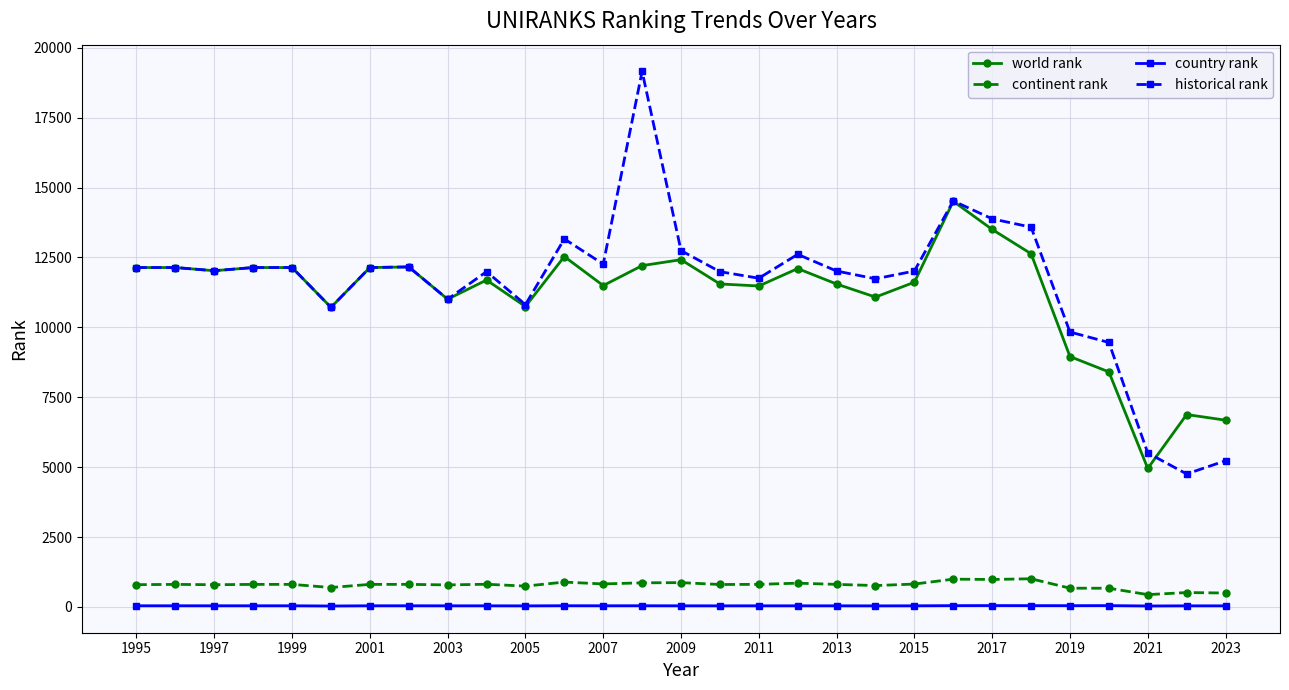

True or false: continent rank has more than 0 interior local peaks.

True